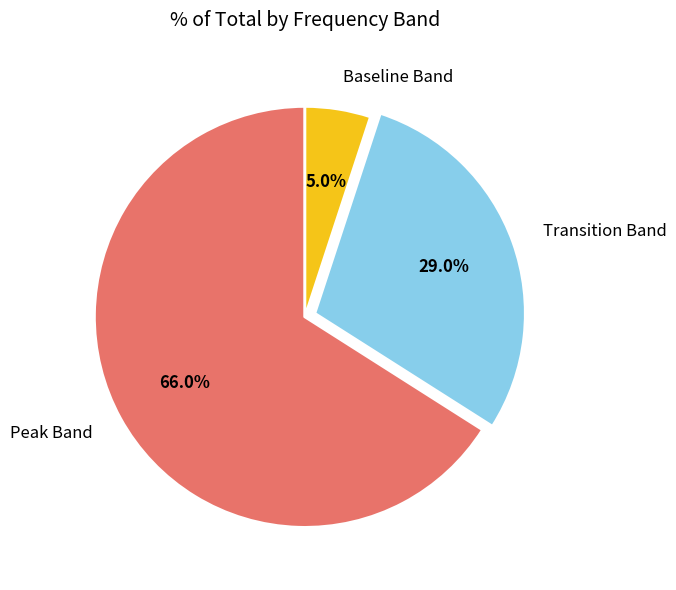

Rank the categories by value from lowest to highest.

Baseline Band, Transition Band, Peak Band